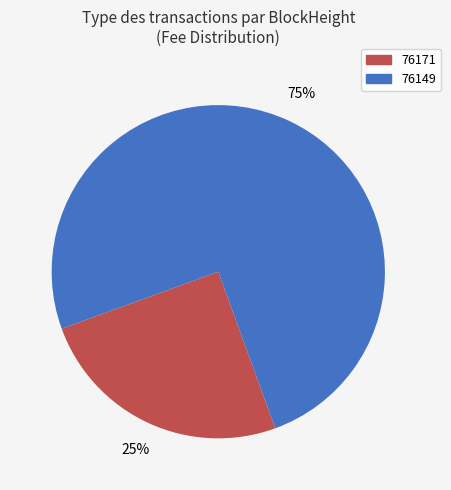

Which slice represents more than half of the pie?

76149